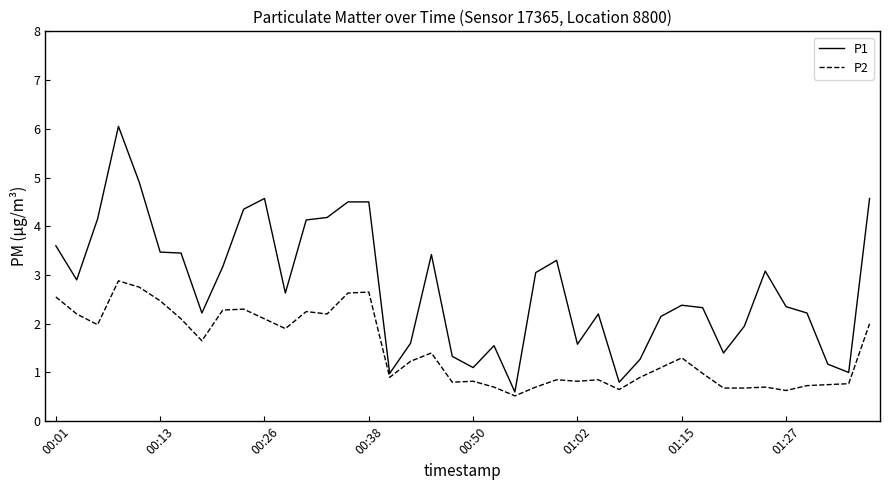

What is the highest value of the P2 series?

2.9